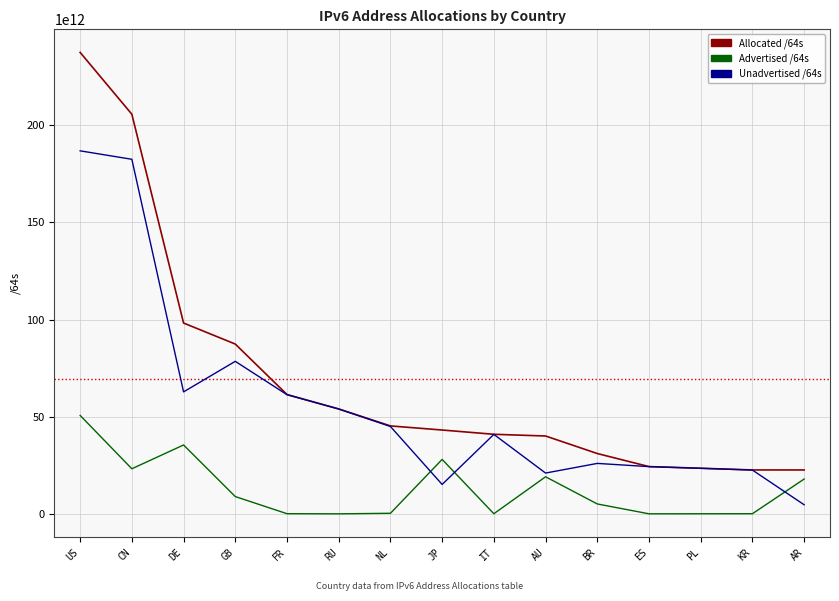

List the series in order of their peak value, lowest first.

Advertised /64s, Unadvertised /64s, Allocated /64s